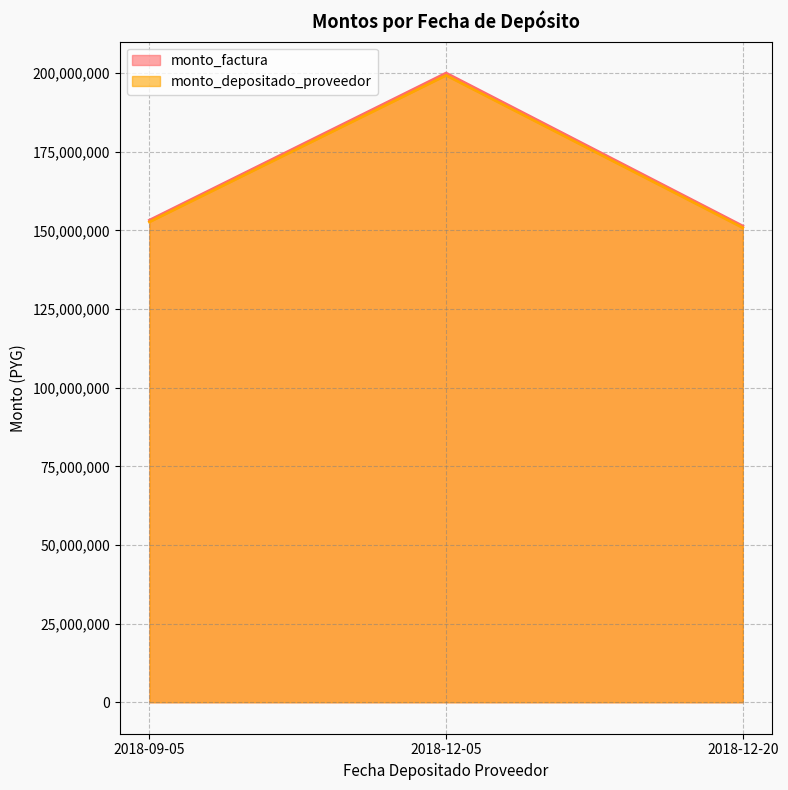

Which series has the largest range (max minus min)?

monto_factura